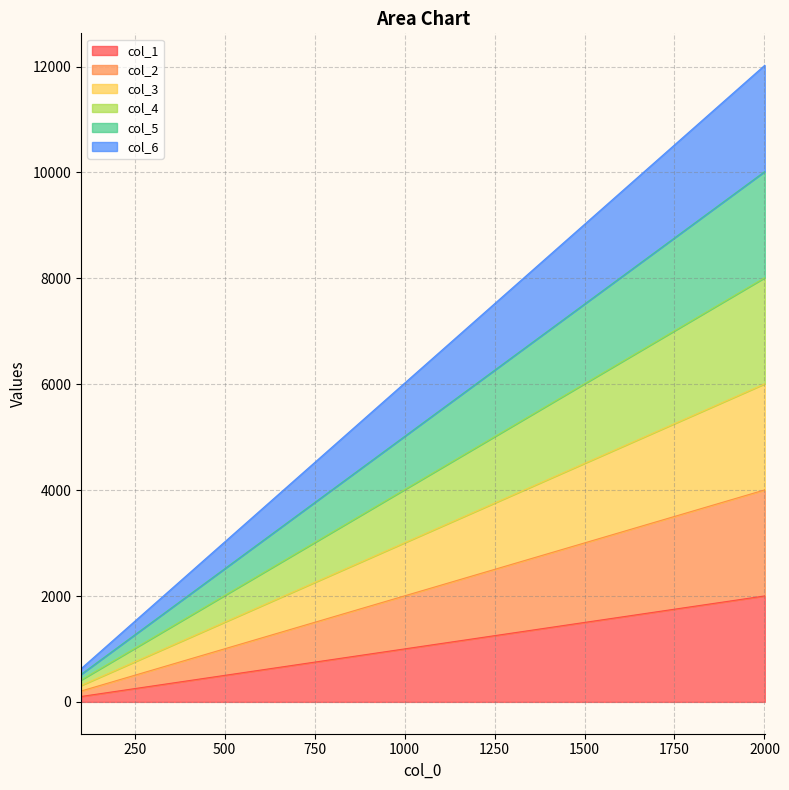

How many values in the col_5 series are below 5520?

10